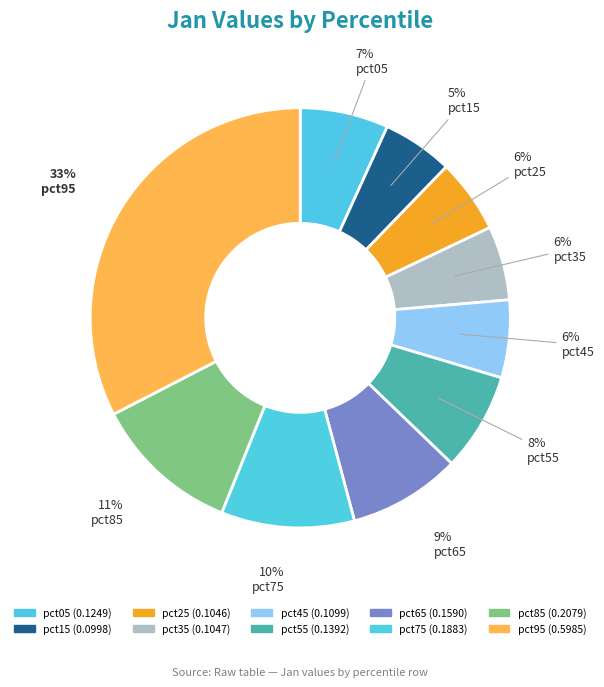

Rank the categories by value from lowest to highest.

pct15, pct25, pct35, pct45, pct05, pct55, pct65, pct75, pct85, pct95